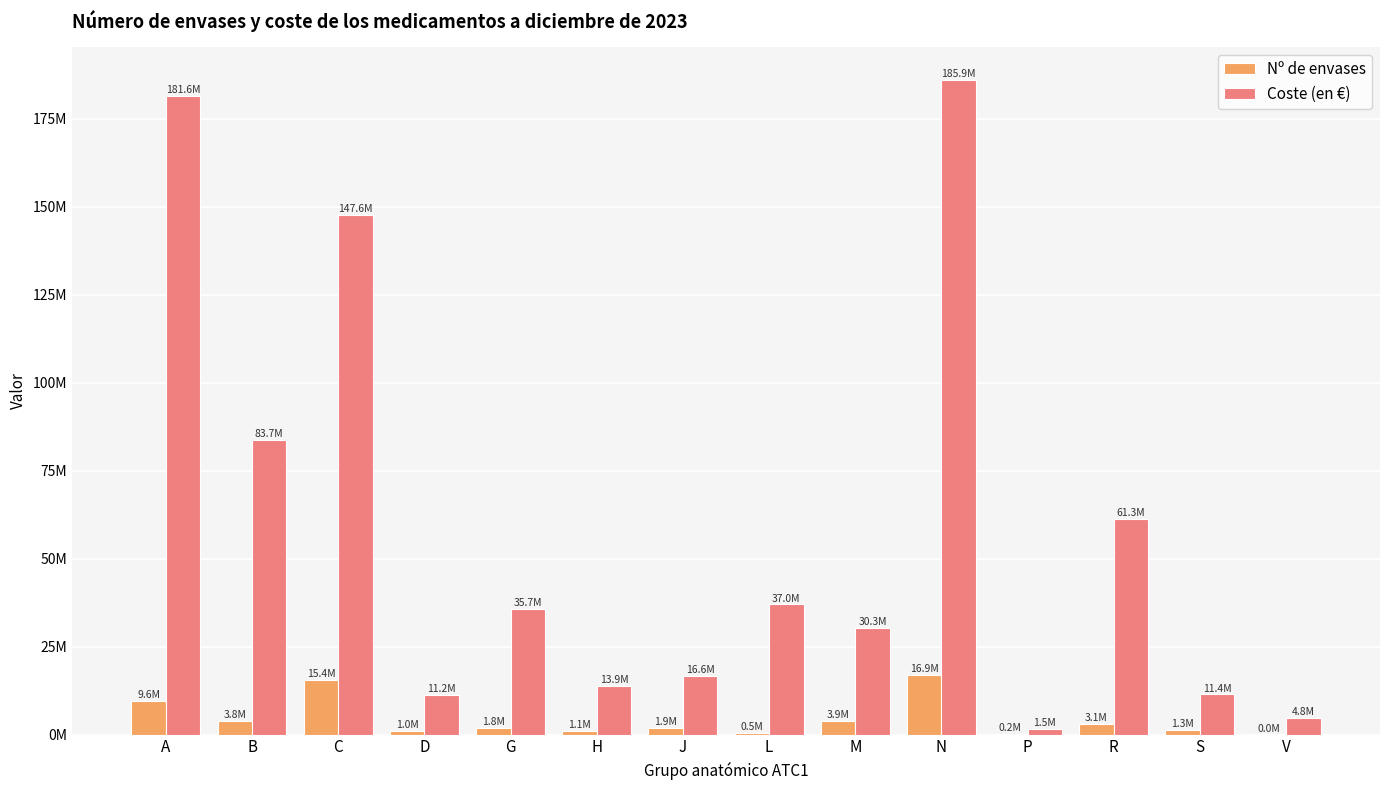

What is the value of the Nº de envases bar at the 2nd from the left?

3823523.0